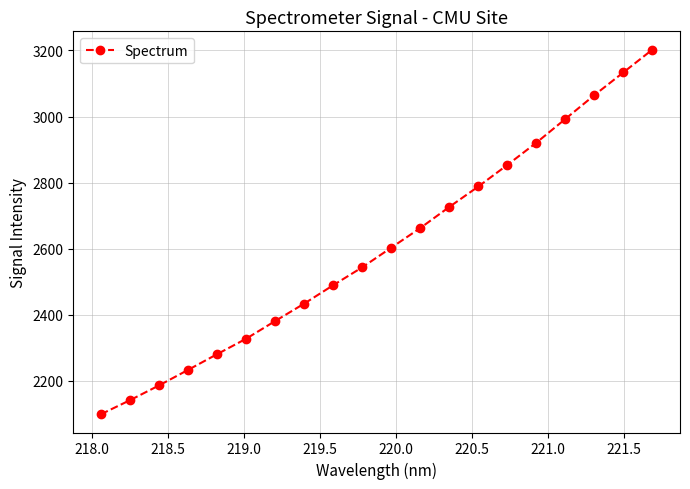

True or false: the data has more than 0 interior local peaks.

False